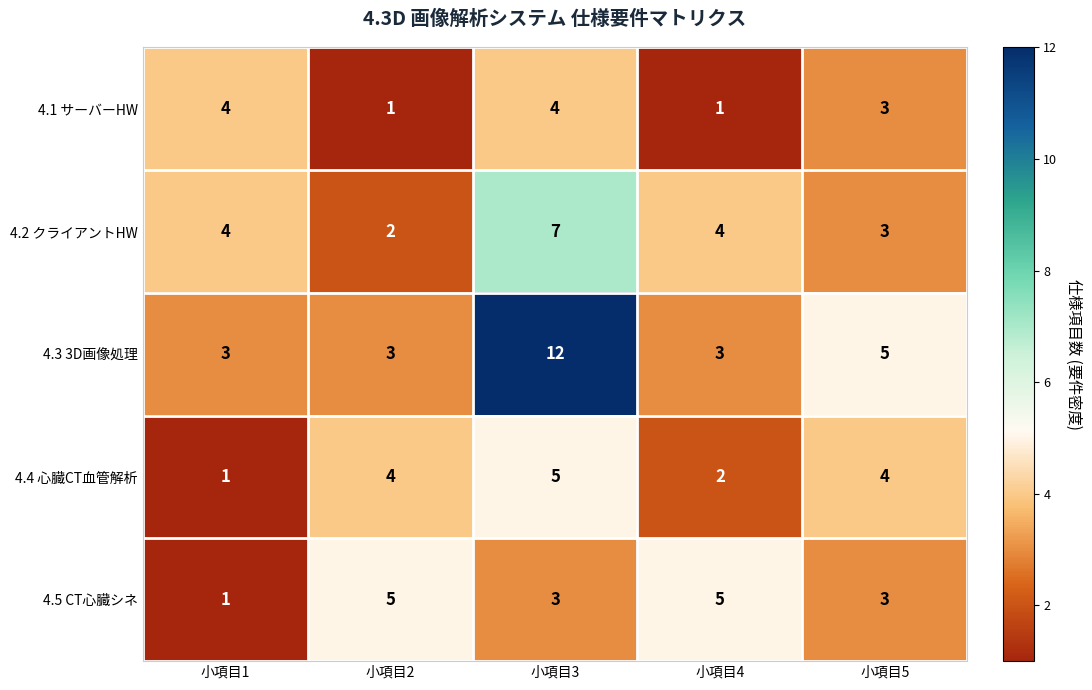

Which series has the largest range (max minus min)?

4.3 3D画像処理